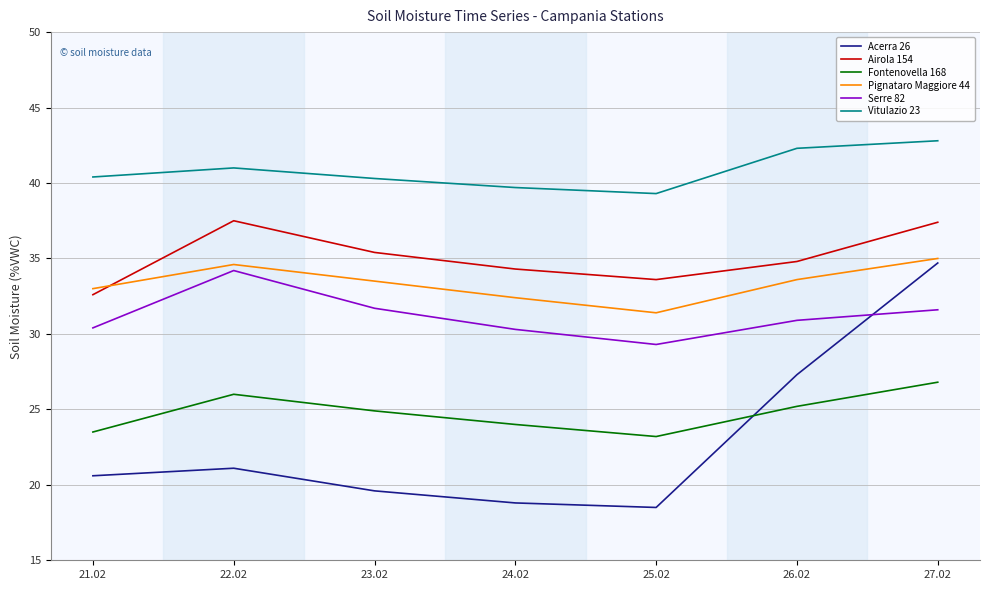

What position from the right is 22.02?

6